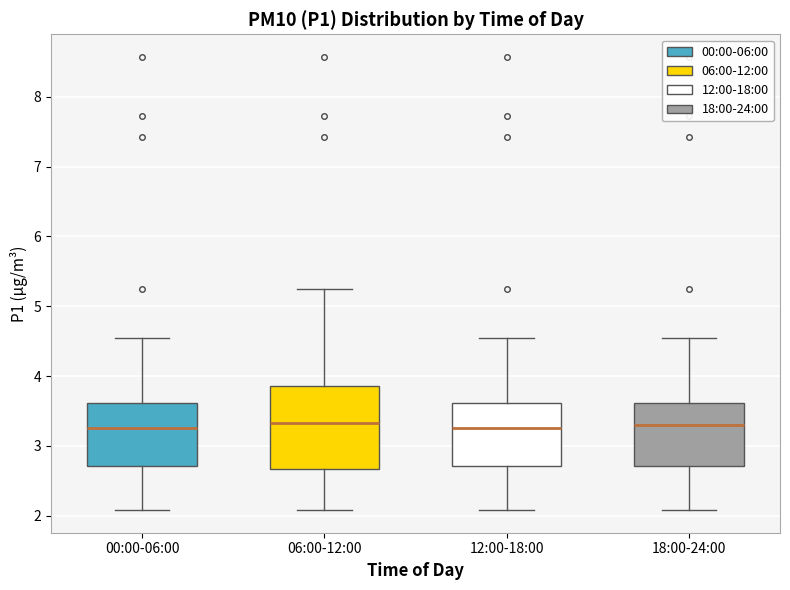

Where does the upper whisker of the box for 18:00-24:00 end on the y-axis? The values are not printed on the chart, so give them approximately, as read against the axis.

4.6